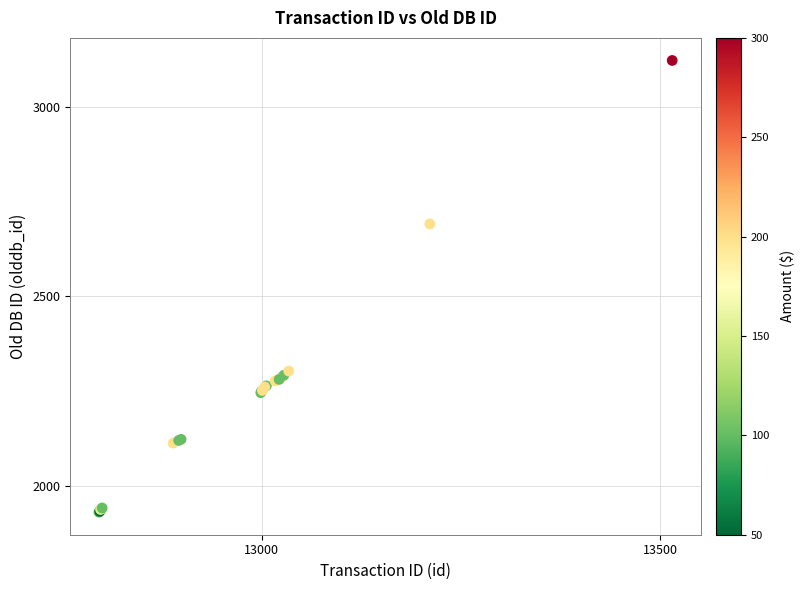

What Y value in the scatter plot is closest to 2526?

2691